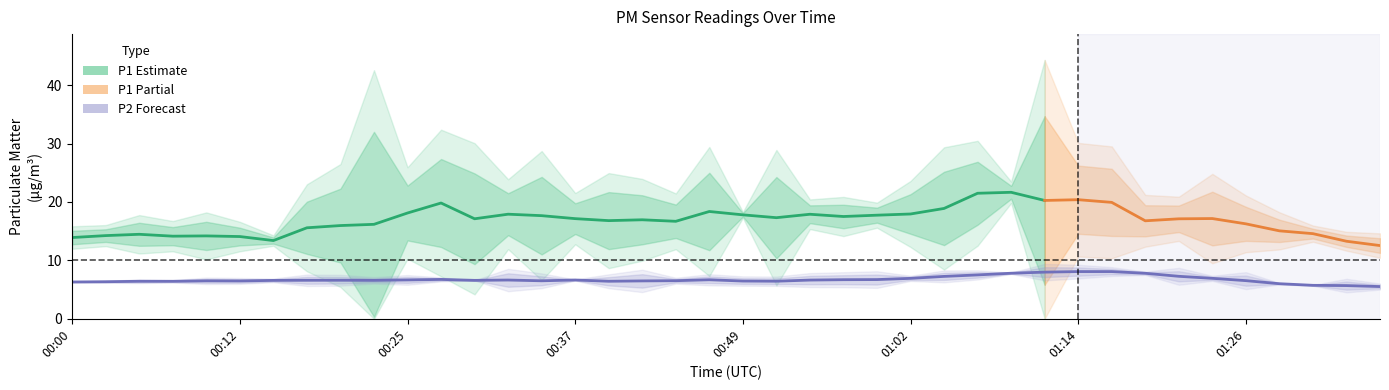

What is the label of the 6th point from the left?

00:12